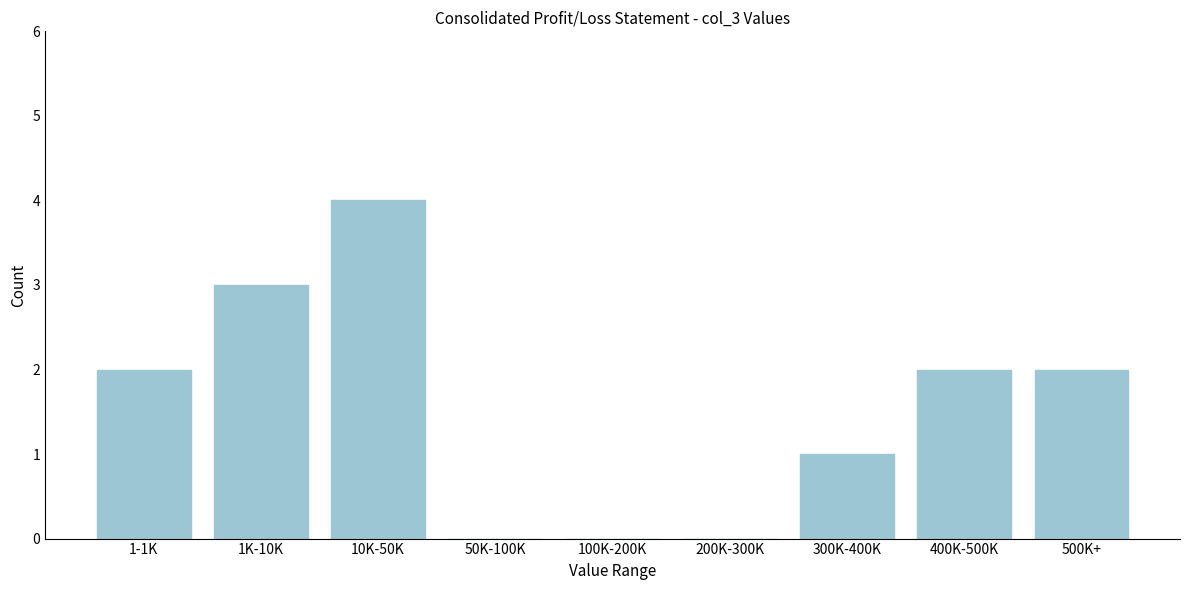

Reading left to right, what are all the values shown in this chart?

1-1K=2	1K-10K=3	10K-50K=4	50K-100K=0	100K-200K=0	200K-300K=0	300K-400K=1	400K-500K=2	500K+=2